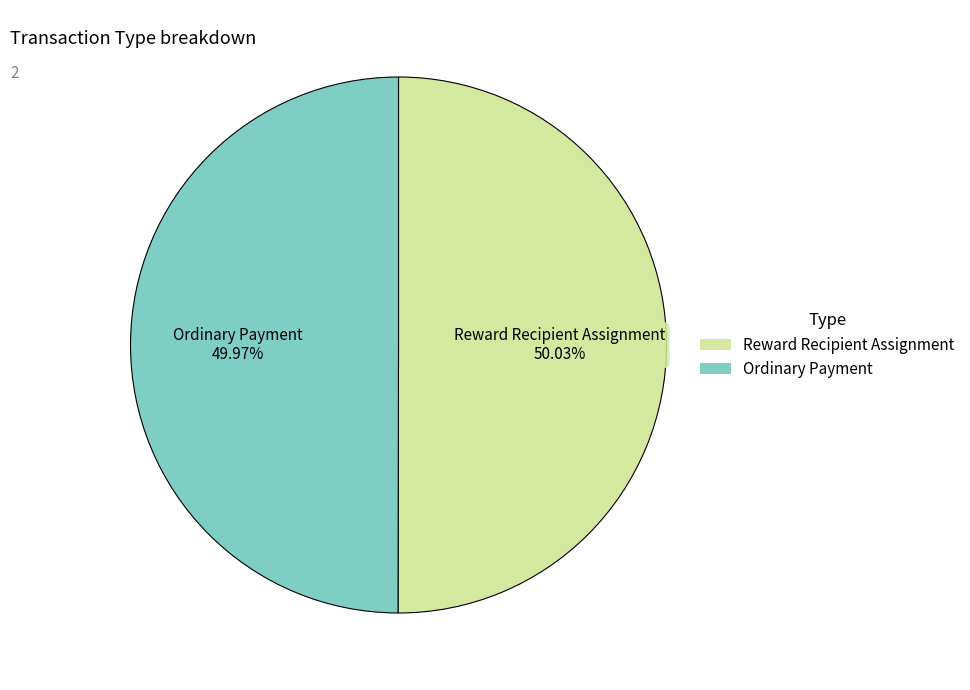

Is there any slice that represents more than half of the pie?

Yes